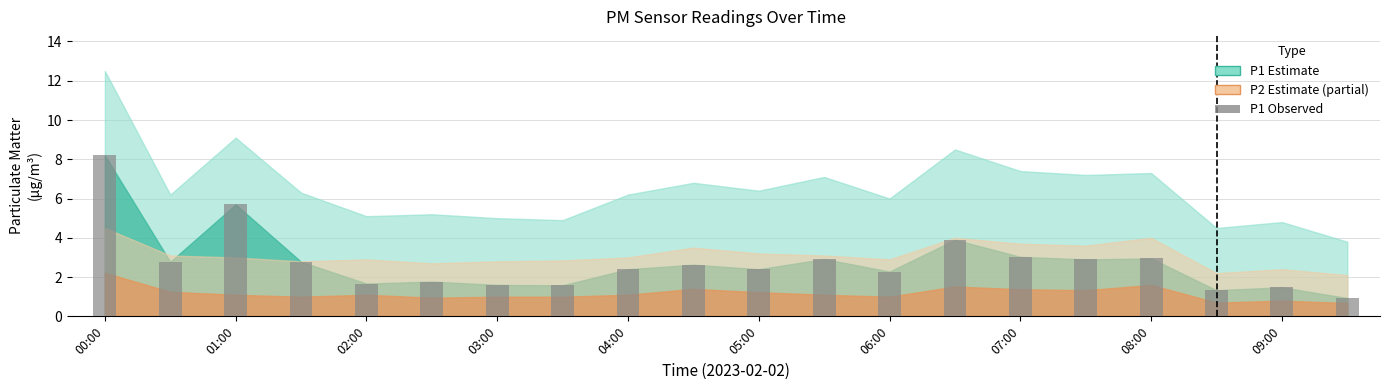

What is the greatest value displayed?

8.2